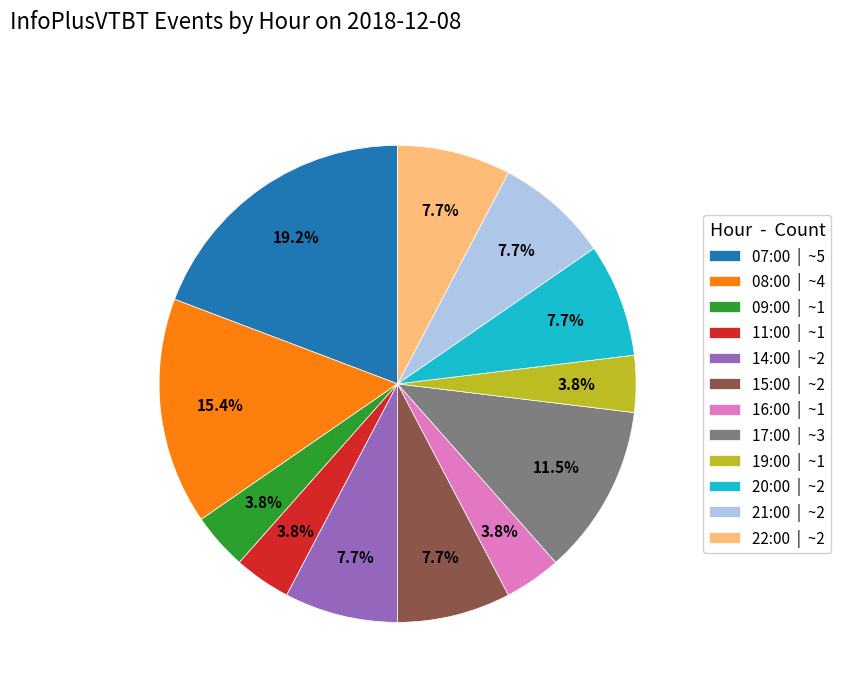

To the nearest percent, what percentage of the pie is 21:00?

8%